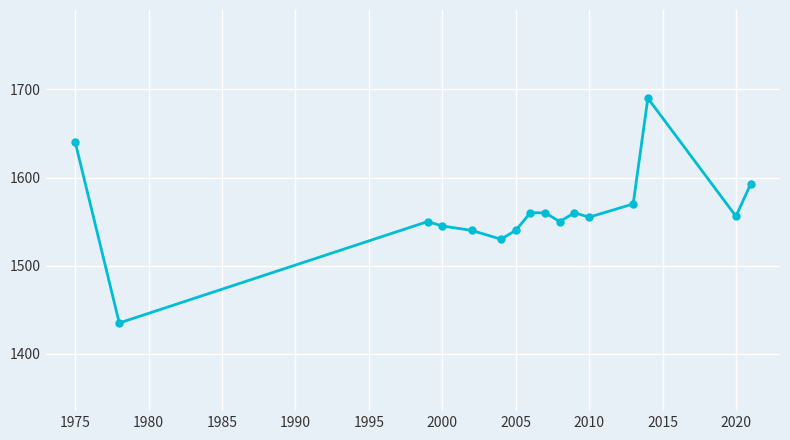

What is the maximum value shown in the chart?

1690.0